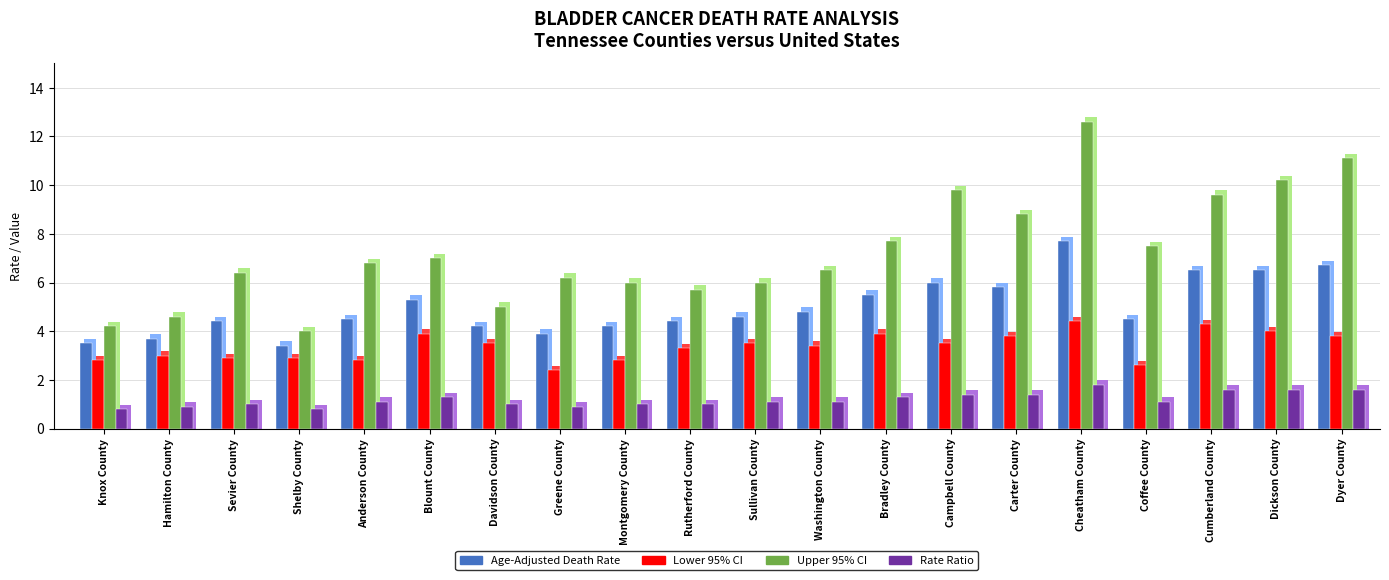

What is the spread (max minus min) of values at Carter County?

7.4